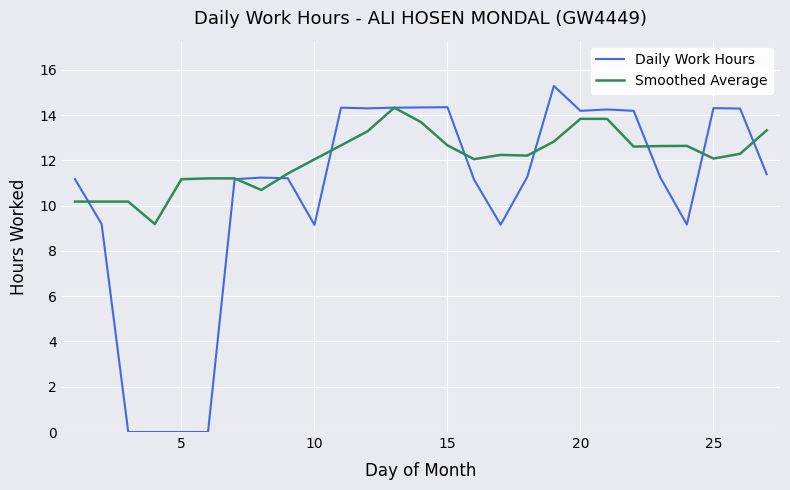

What is the difference between the second highest and second lowest values in the Smoothed Average series?

3.7